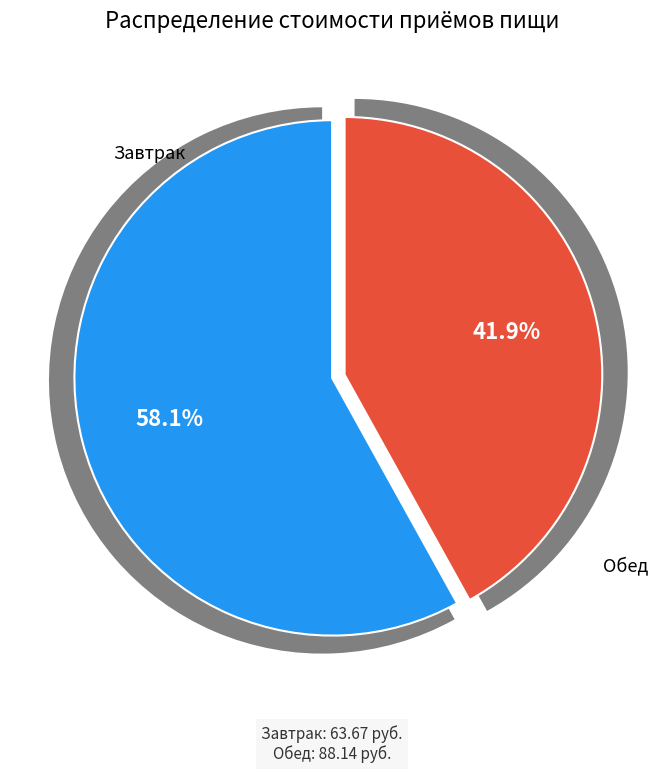

Which category has the biggest portion of the pie?

Обед